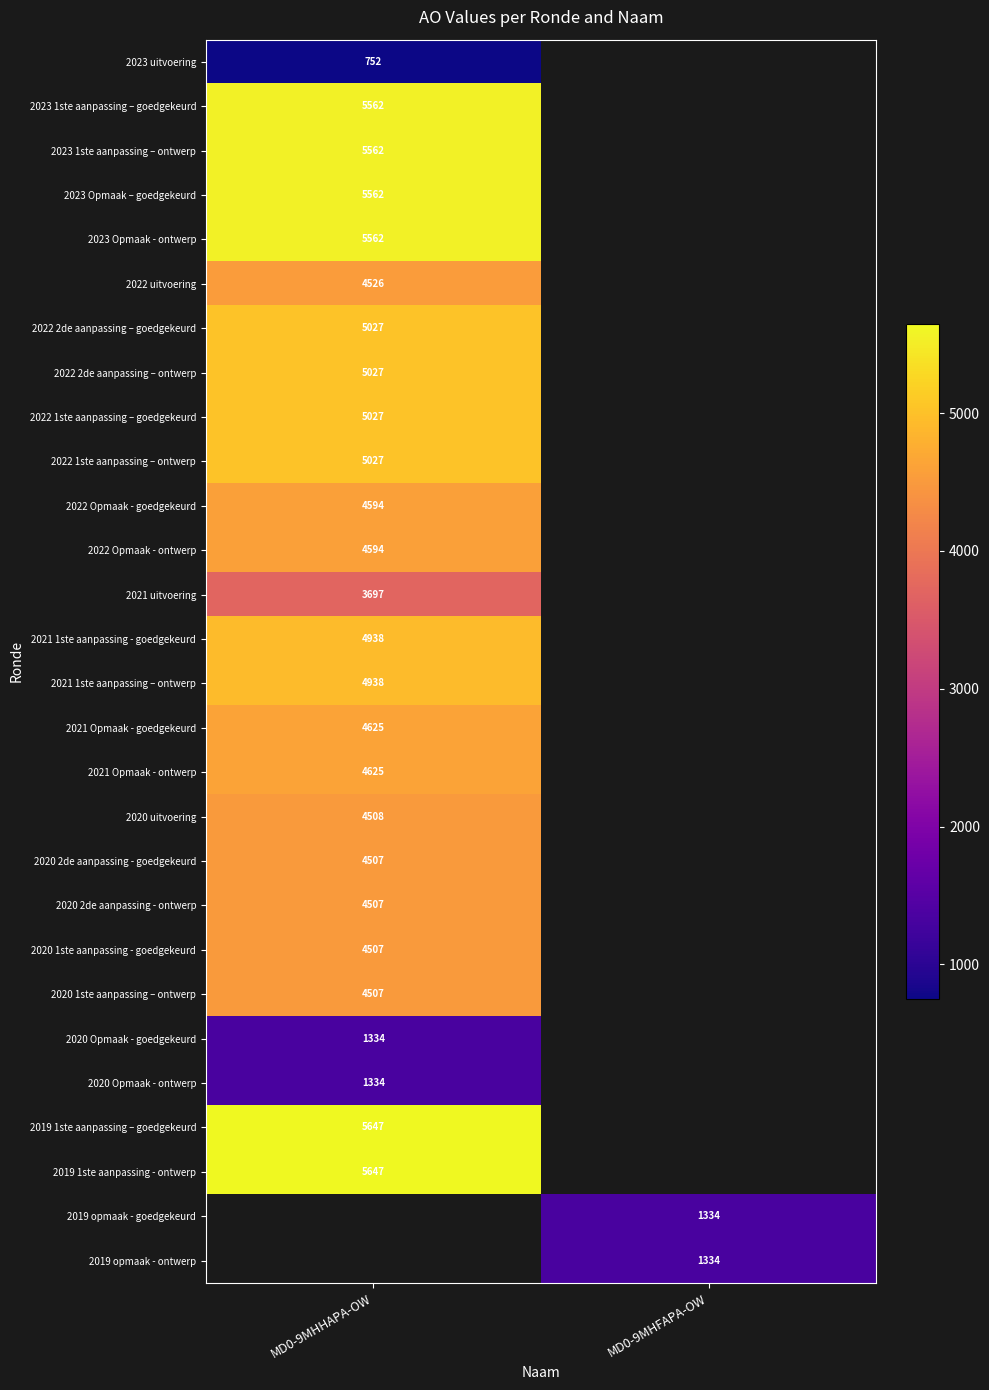

Which category has the highest value across all series?

MD0-9MHHAPA-OW